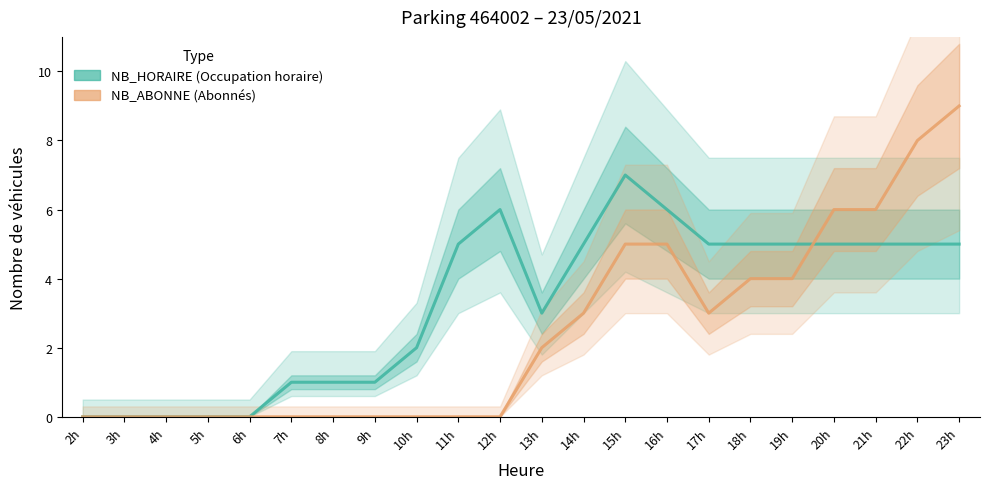

Is this an area chart (filled region under the line)?

No